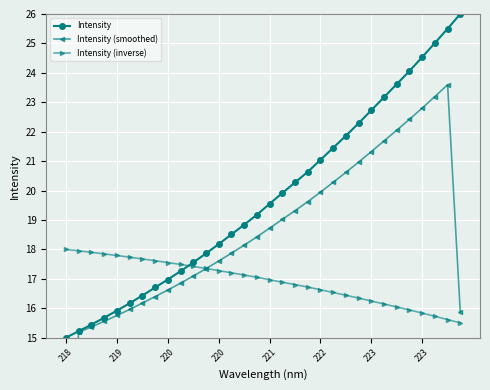

What is the sum of all Intensity (inverse) values?

541.3